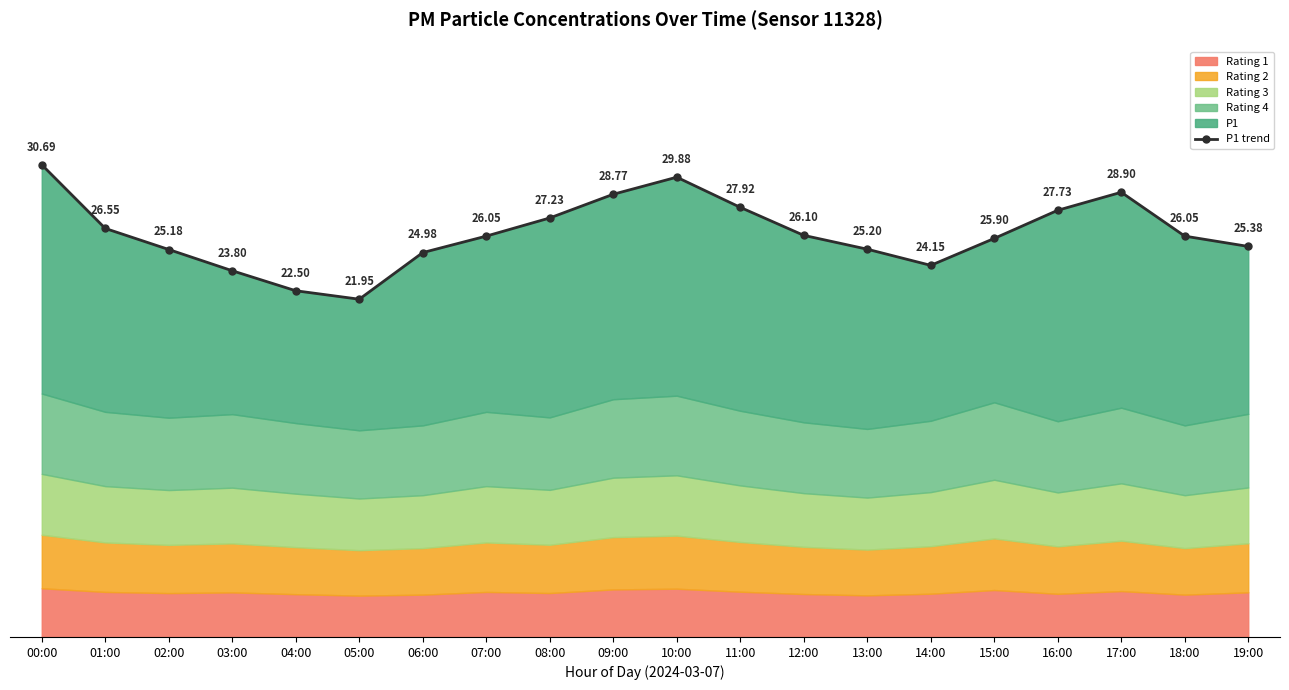

Approximately how many times larger is the value at 15:00 compared to 02:00?

1.0